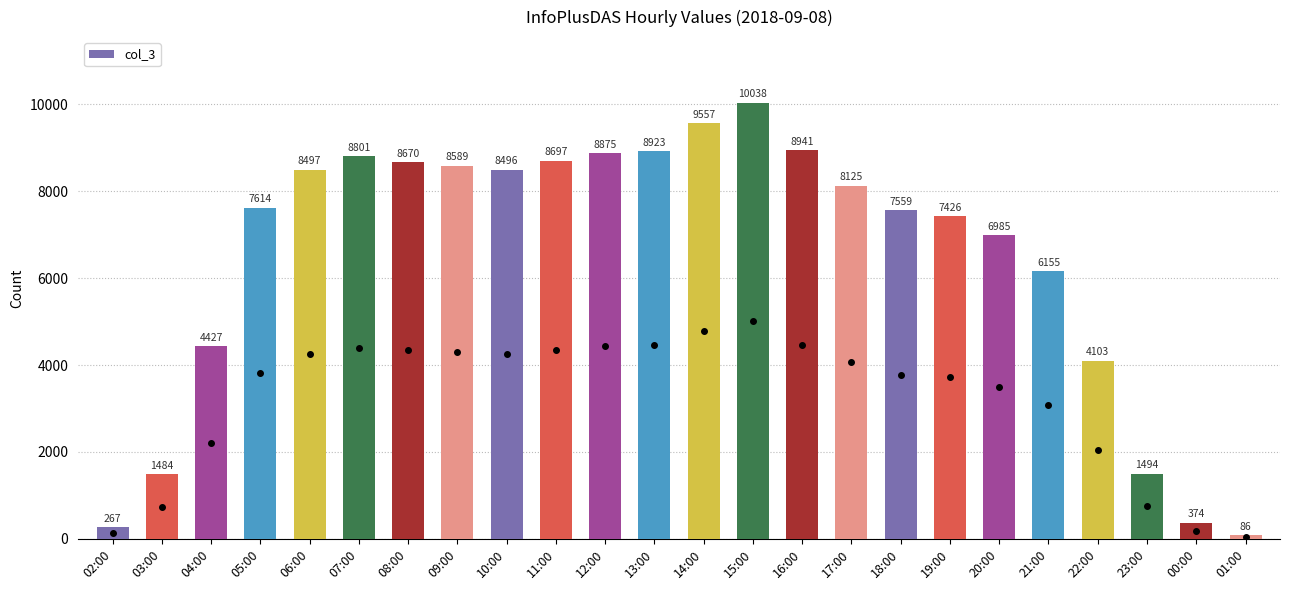

Reading left to right, transcribe all the data shown in this chart.

267	1484	4427	7614	8497	8801	8670	8589	8496	8697	8875	8923	9557	10038	8941	8125	7559	7426	6985	6155	4103	1494	374	86